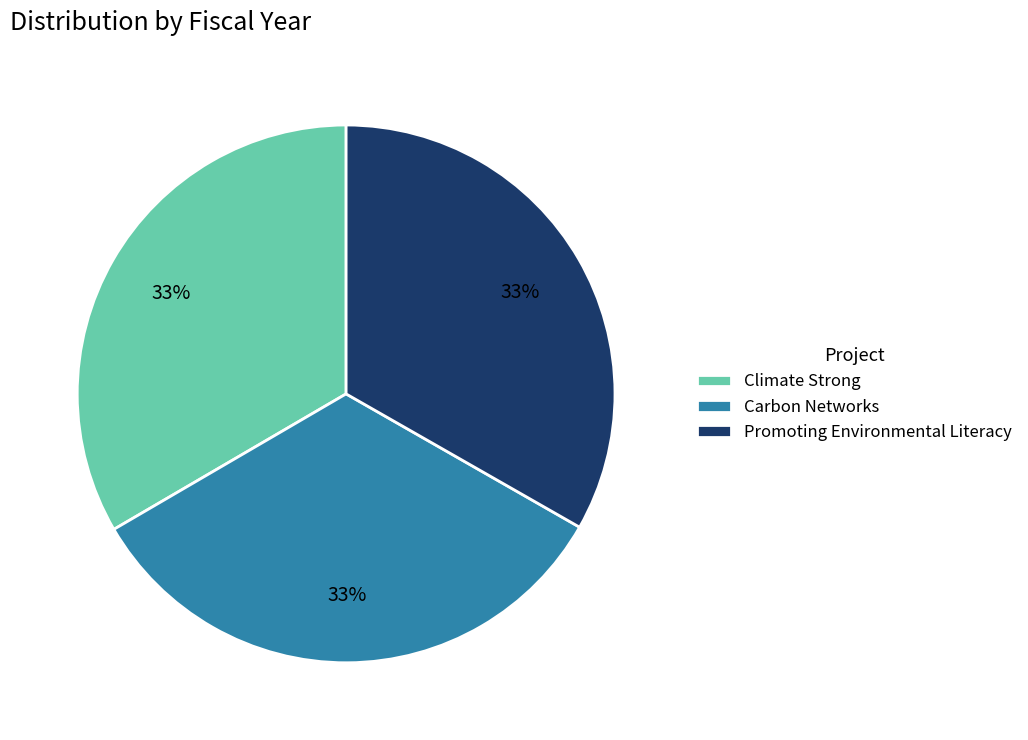

How many slices are in this pie chart?

3